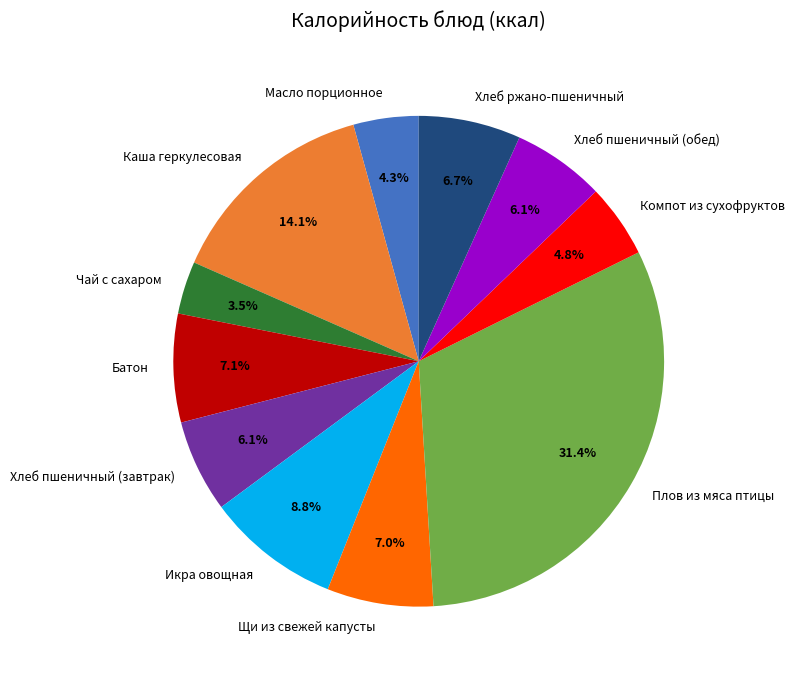

To the nearest percent, what is the difference between the largest and smallest slice percentages?

28%